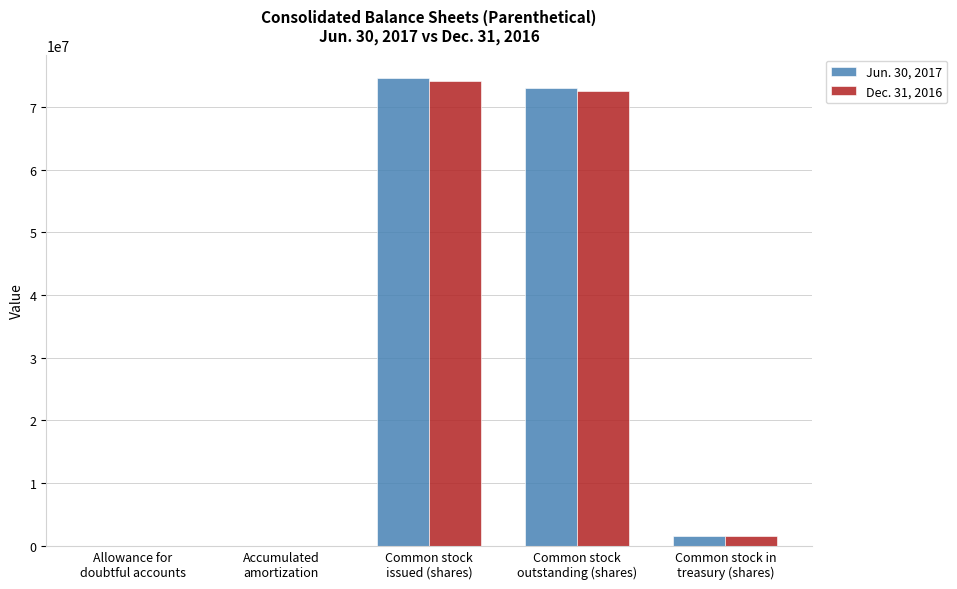

What is the sum of all Jun. 30, 2017 values?

149240546